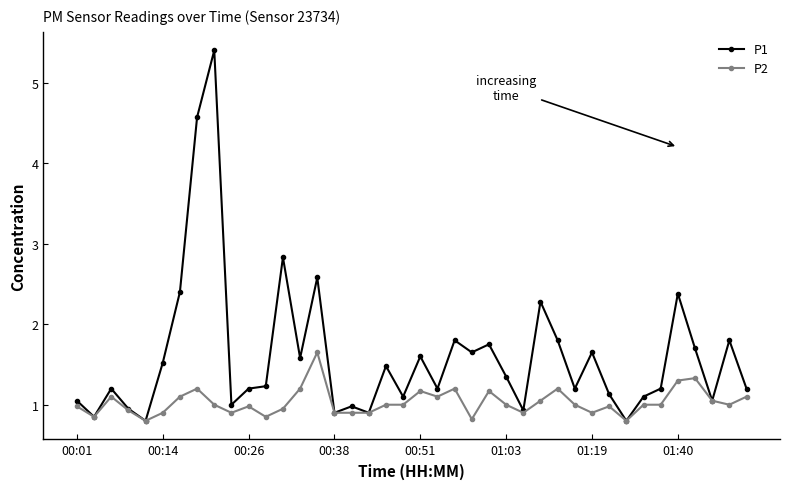

Which series has the largest total across all categories?

P1